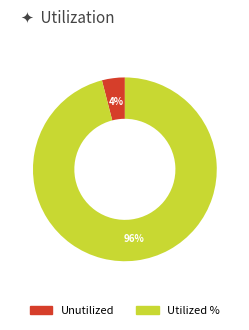

Is there a majority slice in this chart?

Yes